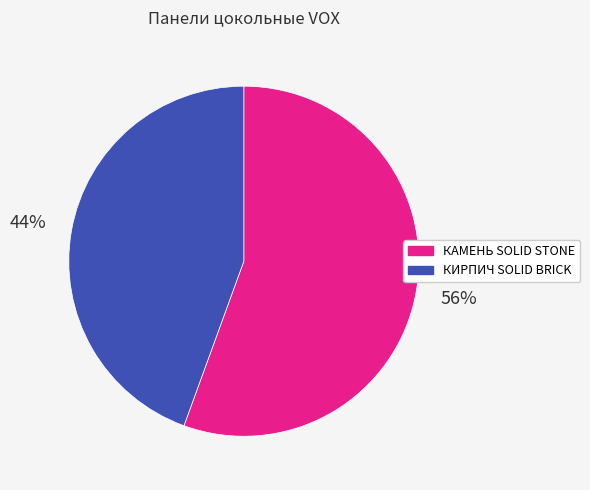

Which category has the biggest portion of the pie?

КАМЕНЬ SOLID STONE